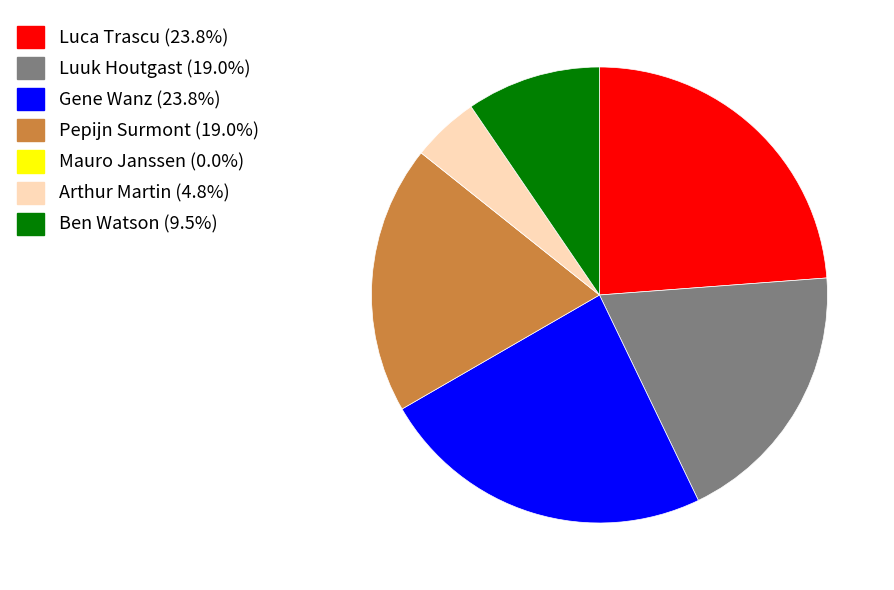

True or false: Ben Watson accounts for 16% of the total.

False